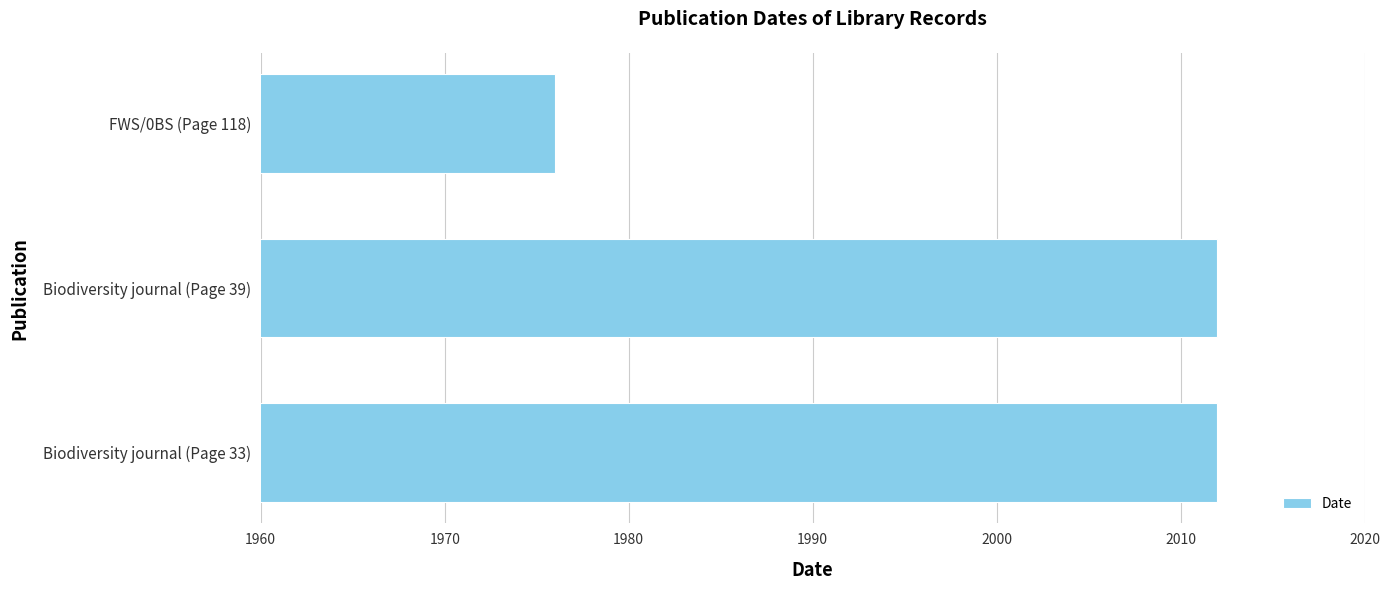

How many bars are there in total?

3